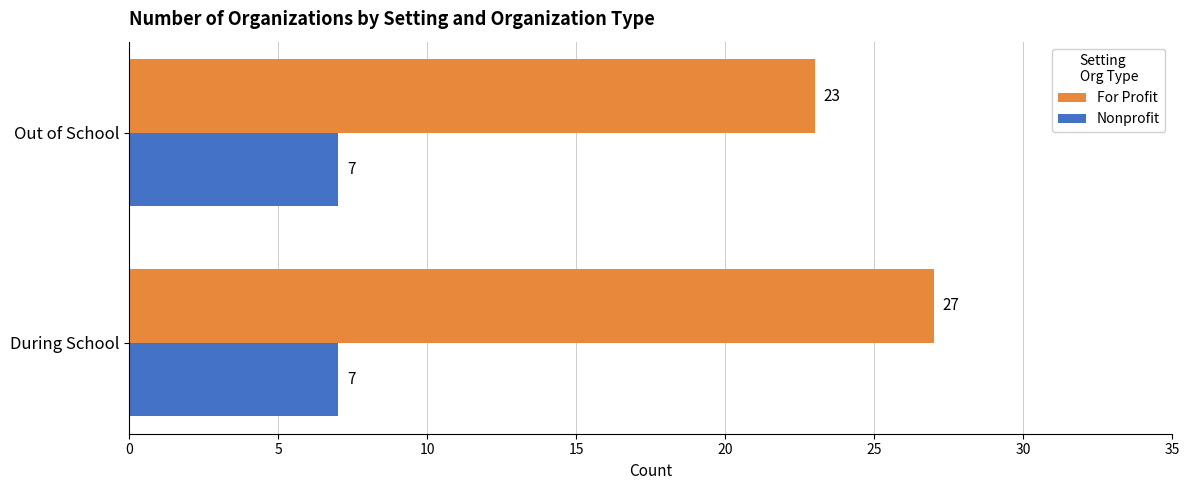

Which series has the largest total across all categories?

For Profit